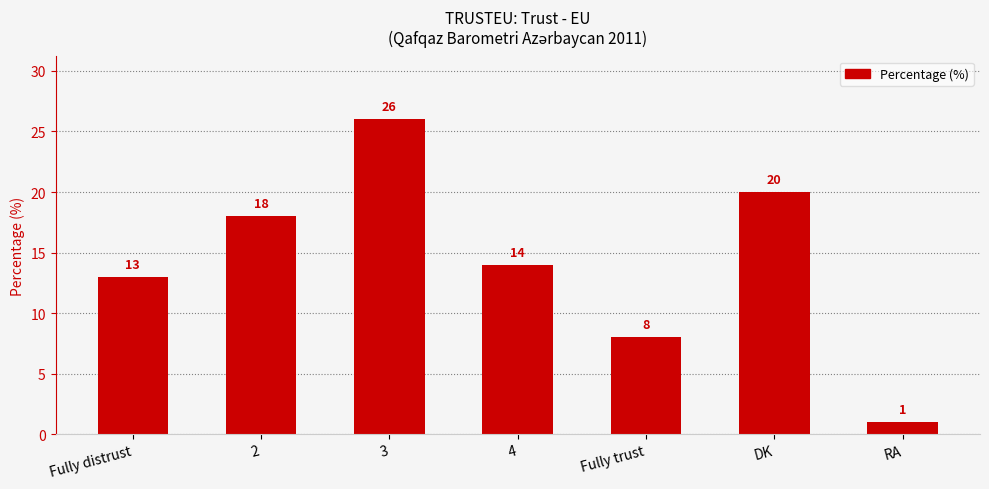

What is the label of the 5th bar from the left?

Fully trust